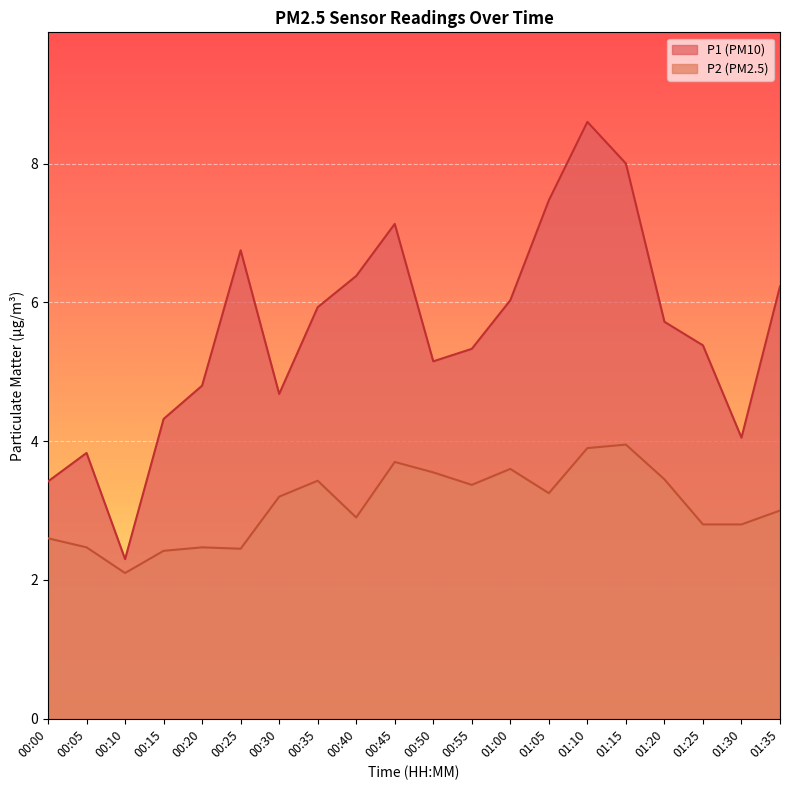

Which has a higher value, 00:05 or 01:05?

01:05